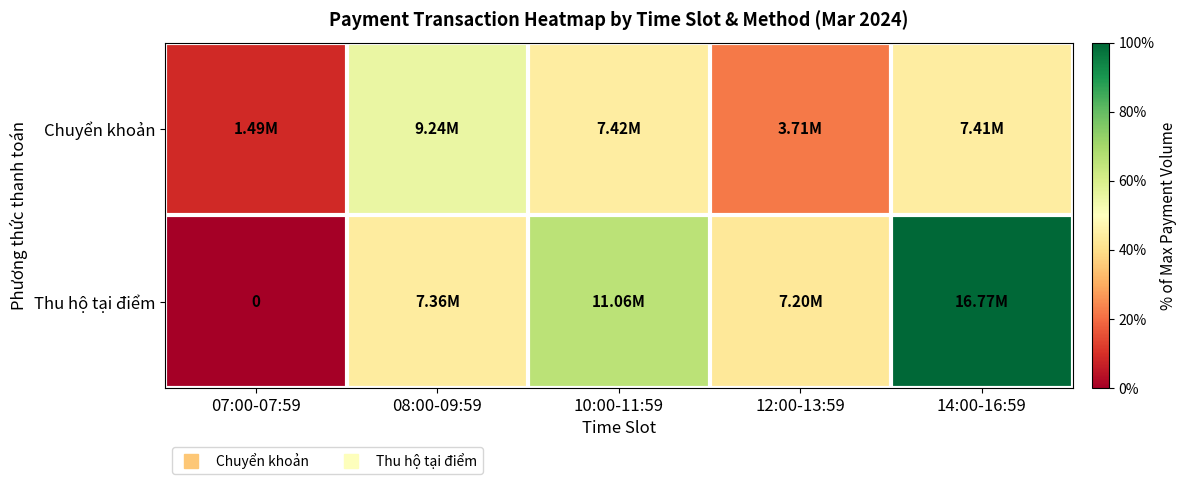

Rank the series at 07:00-07:59 from lowest to highest value.

Thu hộ tại điểm, Chuyển khoản